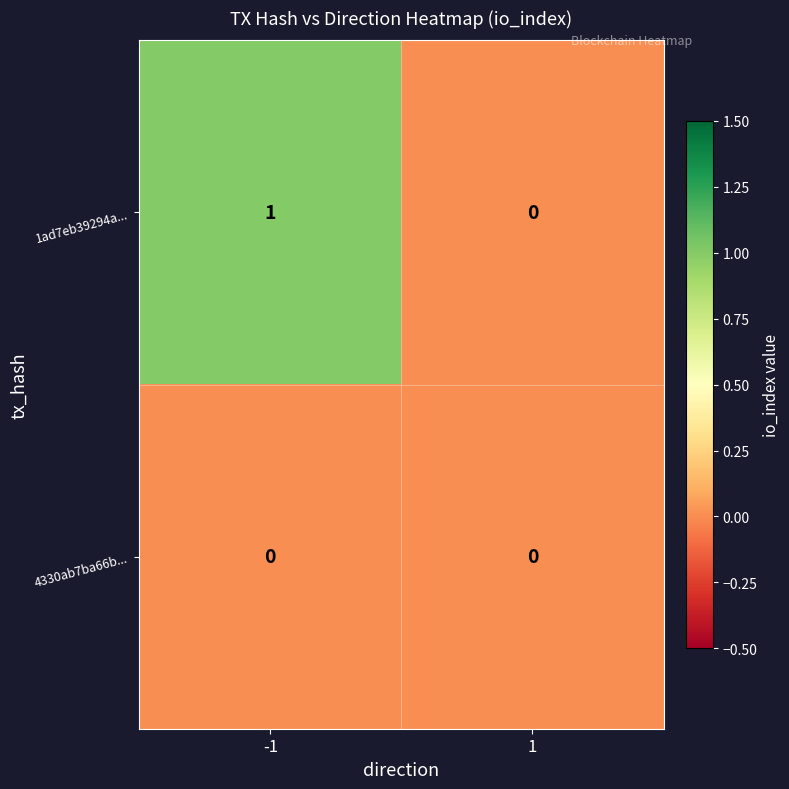

Reading left to right, what are all the values shown in this chart?

1ad7eb39294a...: 1	0
4330ab7ba66b...: 0	0